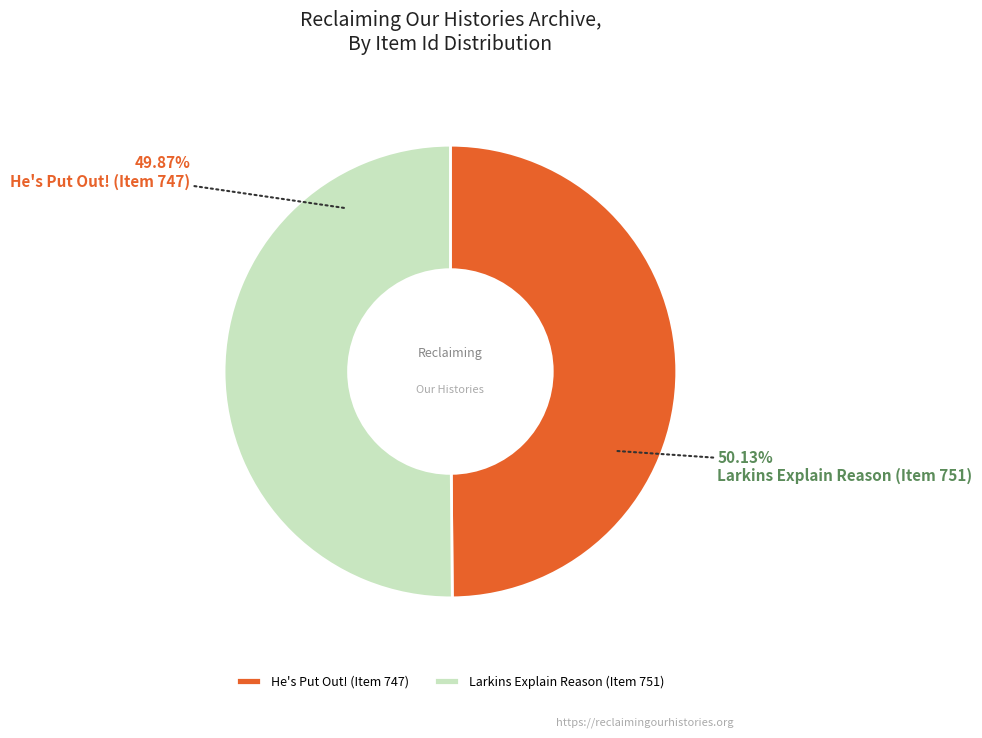

Which has a higher value, Larkins Explain Reason (Item 751) or He's Put Out! (Item 747)?

Larkins Explain Reason (Item 751)